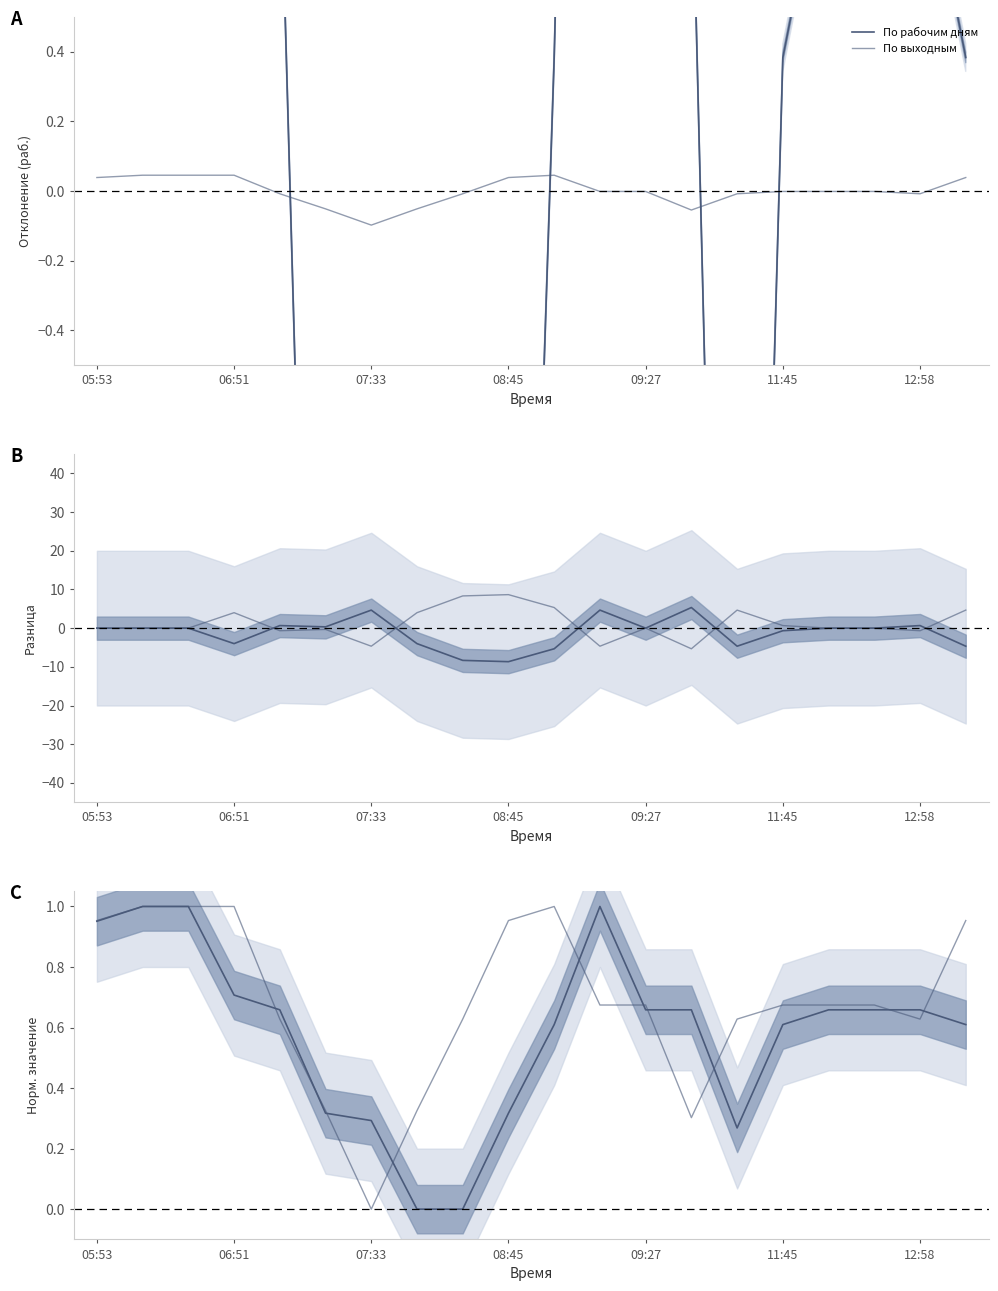

Reading left to right, list all the values displayed in this chart.

По рабочим дням: 1.0	1.0	1.0	0.7	0.7	0.3	0.3	0.0	0.0	0.3	0.6	1.0	0.7	0.7	0.3	0.6	0.7	0.7	0.7	0.6
По выходным: 1.0	1.0	1.0	1.0	0.6	0.3	0.0	0.3	0.6	1.0	1.0	0.7	0.7	0.3	0.6	0.7	0.7	0.7	0.6	1.0